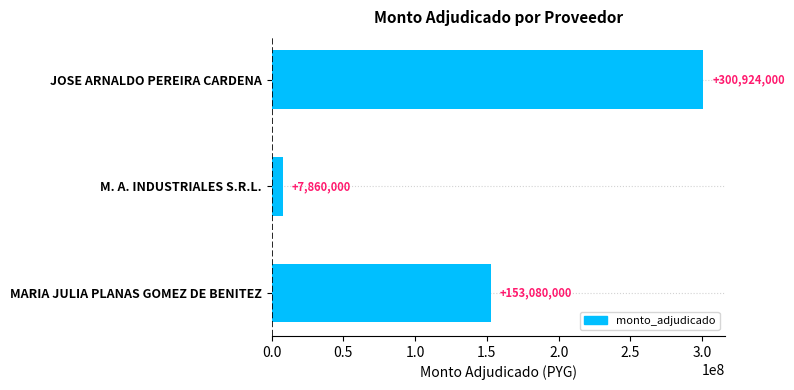

Which has a higher value, M. A. INDUSTRIALES S.R.L. or MARIA JULIA PLANAS GOMEZ DE BENITEZ?

MARIA JULIA PLANAS GOMEZ DE BENITEZ